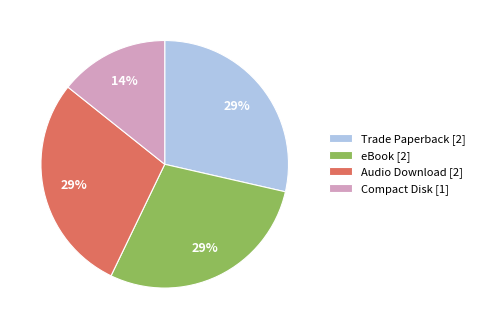

What percentage is the Audio Download [2] slice, to the nearest percent?

29%